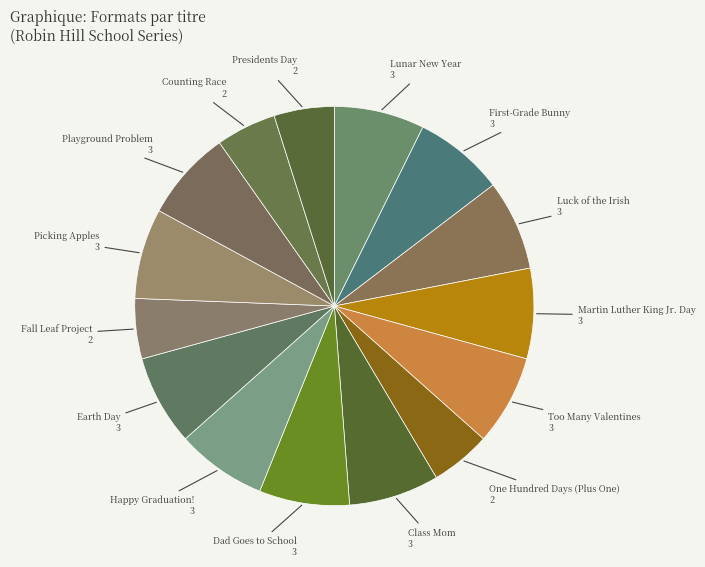

Does Dad Goes to School represent more than half of the total?

No